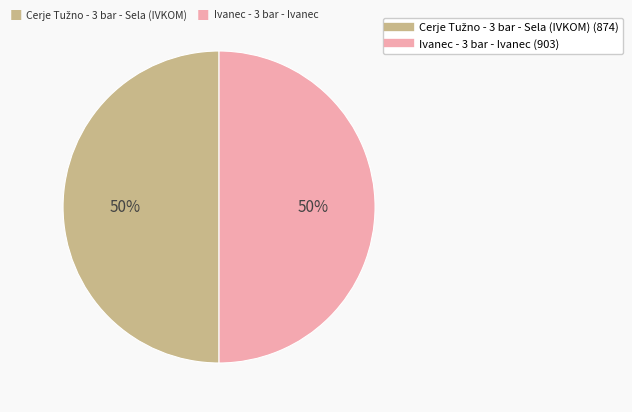

To the nearest percent, what is the average slice percentage?

50%